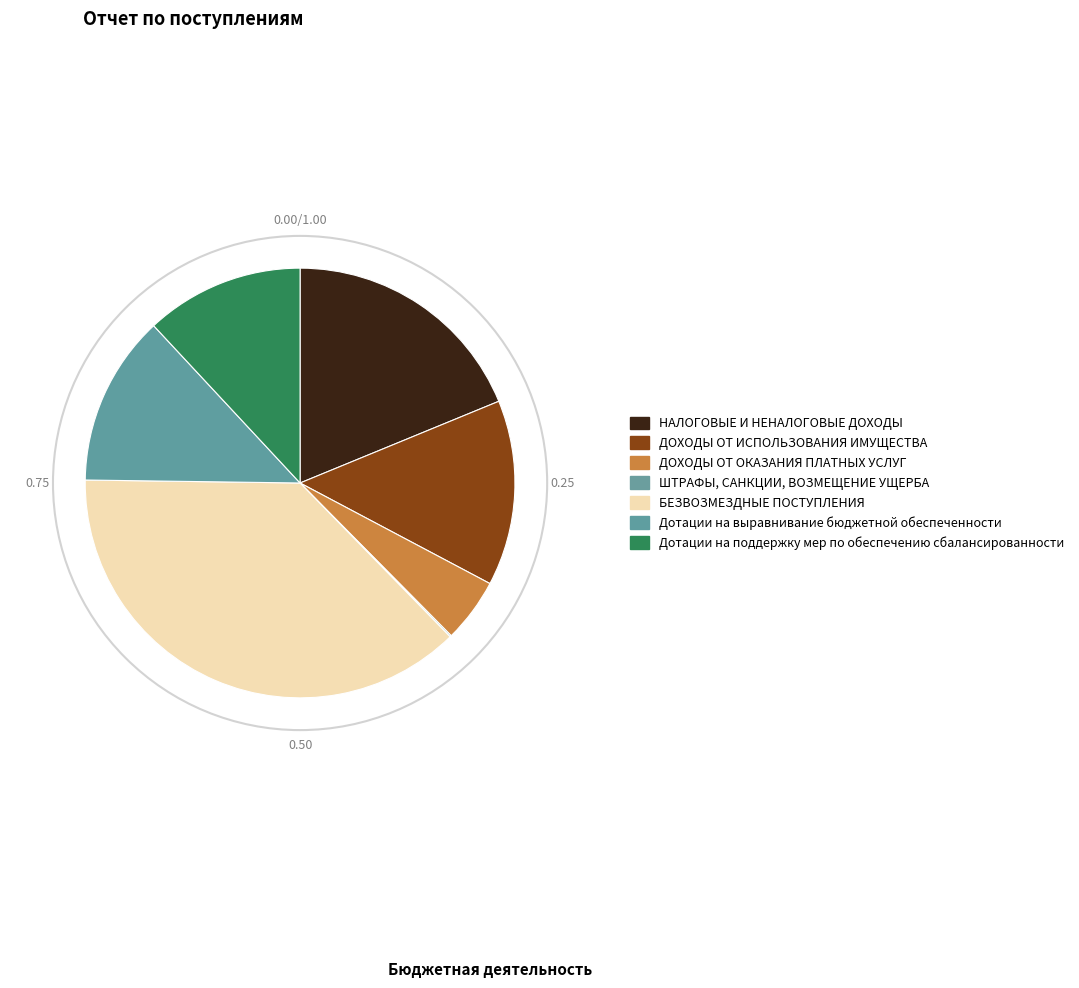

Which has a higher value, ДОХОДЫ ОТ ИСПОЛЬЗОВАНИЯ ИМУЩЕСТВА or ДОХОДЫ ОТ ОКАЗАНИЯ ПЛАТНЫХ УСЛУГ?

ДОХОДЫ ОТ ИСПОЛЬЗОВАНИЯ ИМУЩЕСТВА